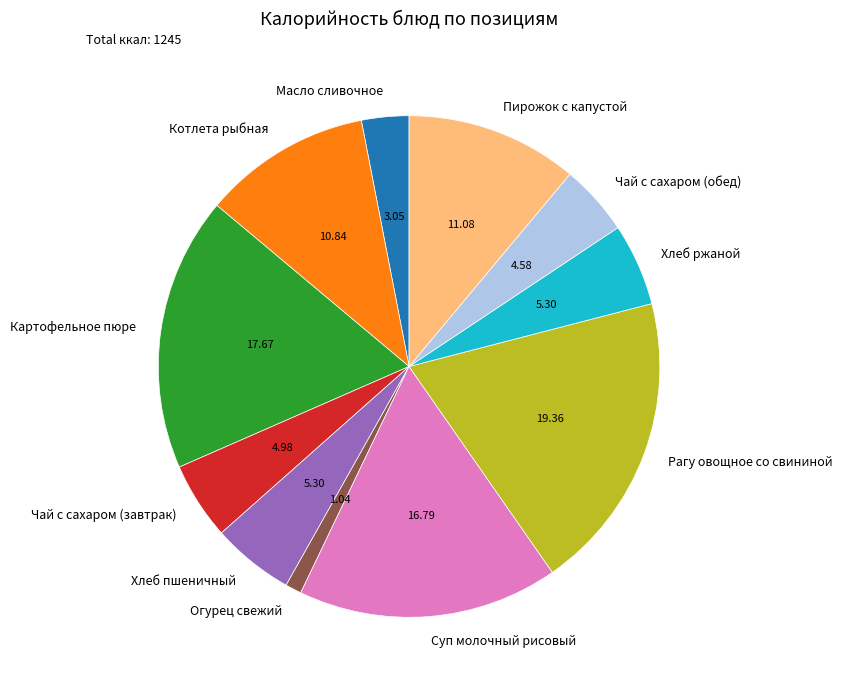

Which has a higher value, Чай с сахаром (обед) or Пирожок с капустой?

Пирожок с капустой